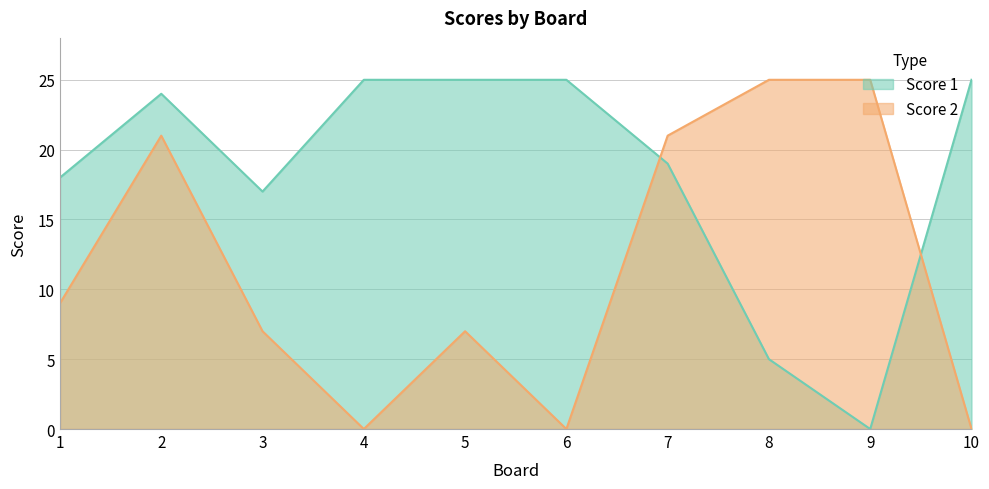

How many positive values does the Score 2 series have?

7